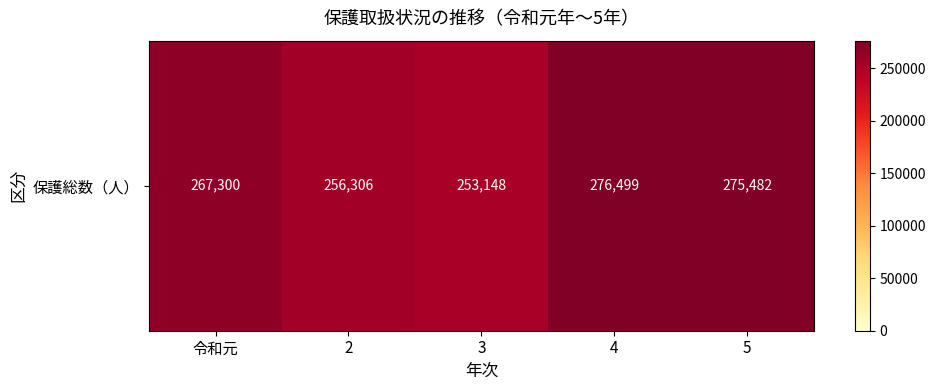

Between 5 and 4, which is larger?

4